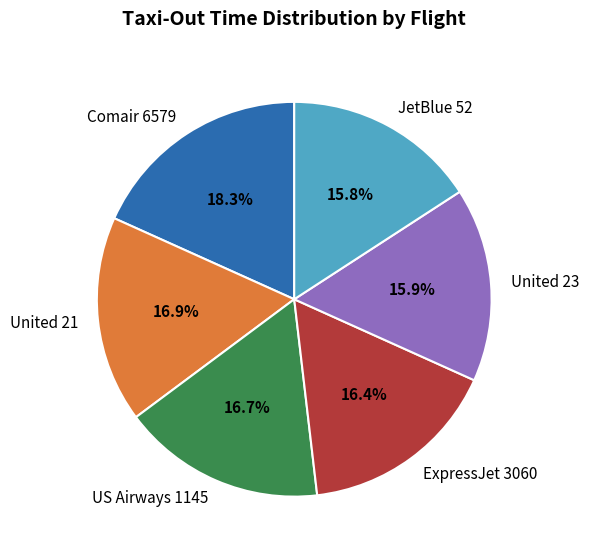

How many segments does this pie chart have?

6